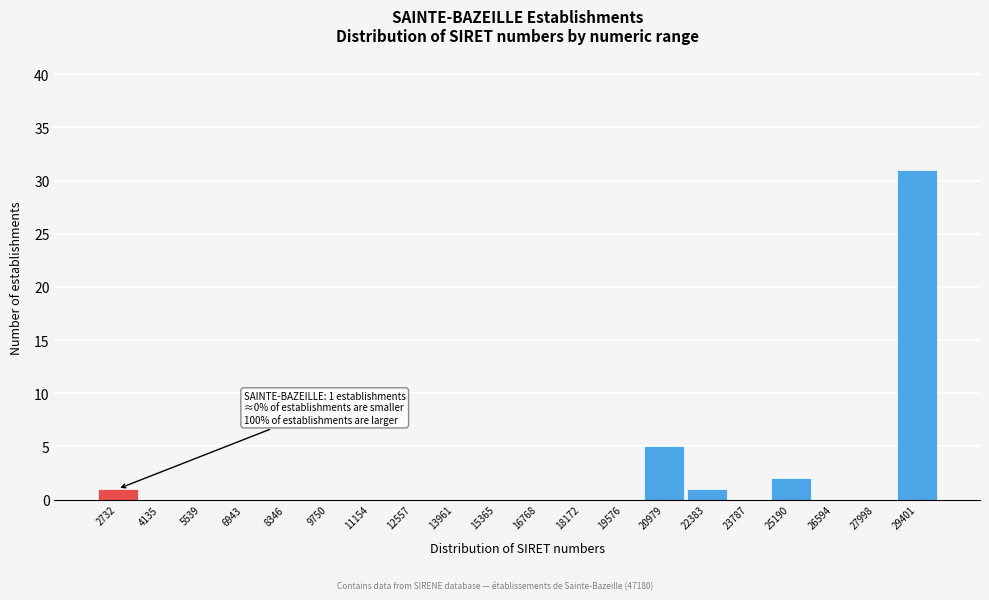

Reading right to left, transcribe all the data shown in this chart.

29401=31	27998=0	26594=0	25190=2	23787=0	22383=1	20979=5	19576=0	18172=0	16768=0	15365=0	13961=0	12557=0	11154=0	9750=0	8346=0	6943=0	5539=0	4135=0	2732=1